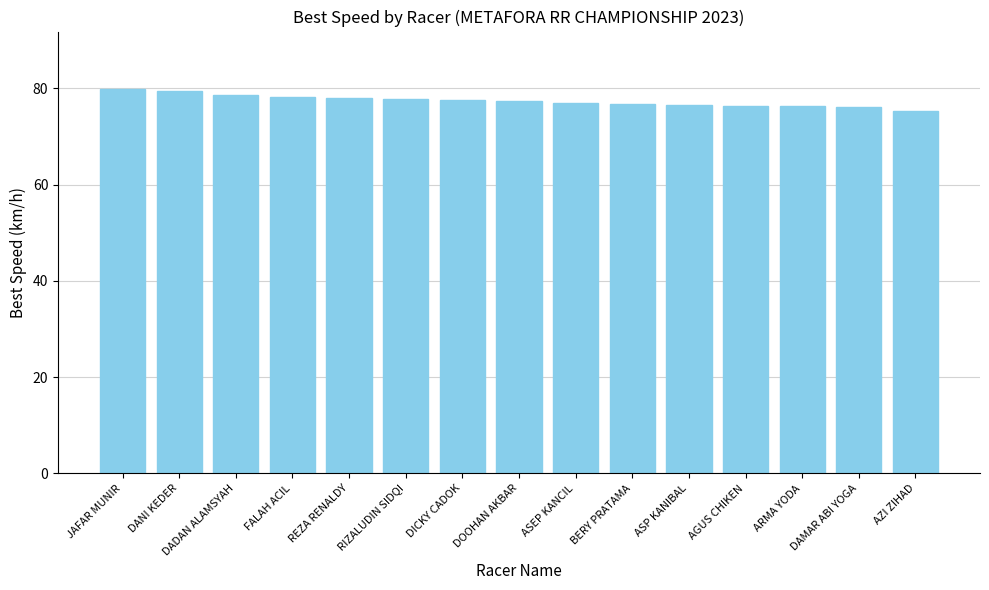

What is the difference between the second highest and minimum values?

4.2